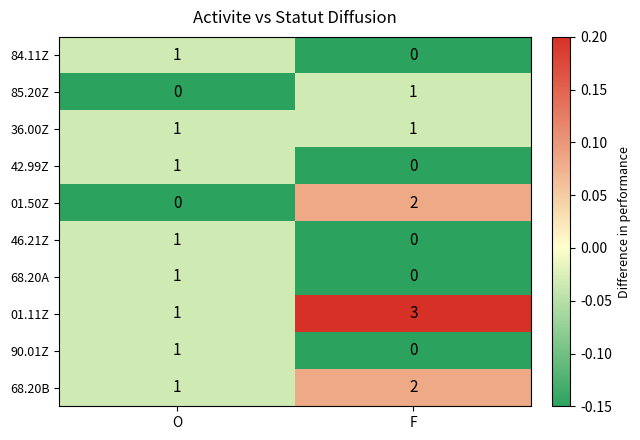

The value of 68.20B at F is 2. True or false?

True